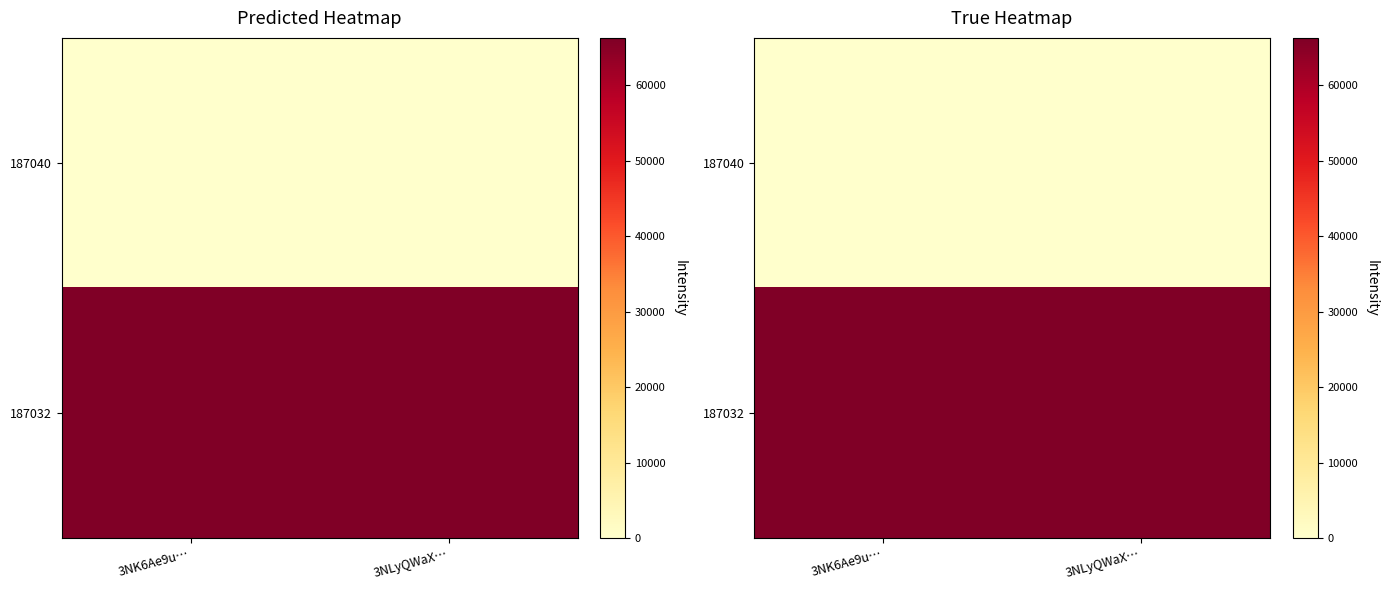

Between 3NK6Ae9u… and 3NLyQWaX…, which is larger?

3NK6Ae9u…